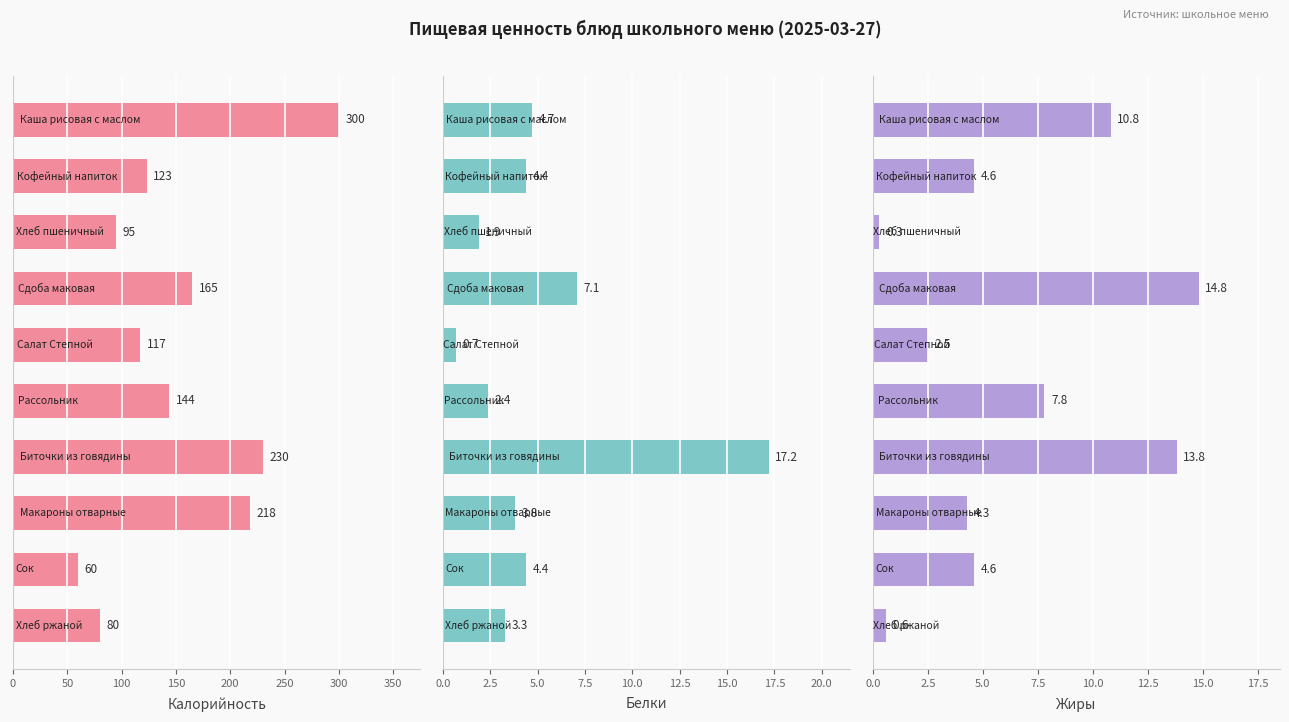

Between 350 and 400, which series saw the biggest shift?

Калорийность